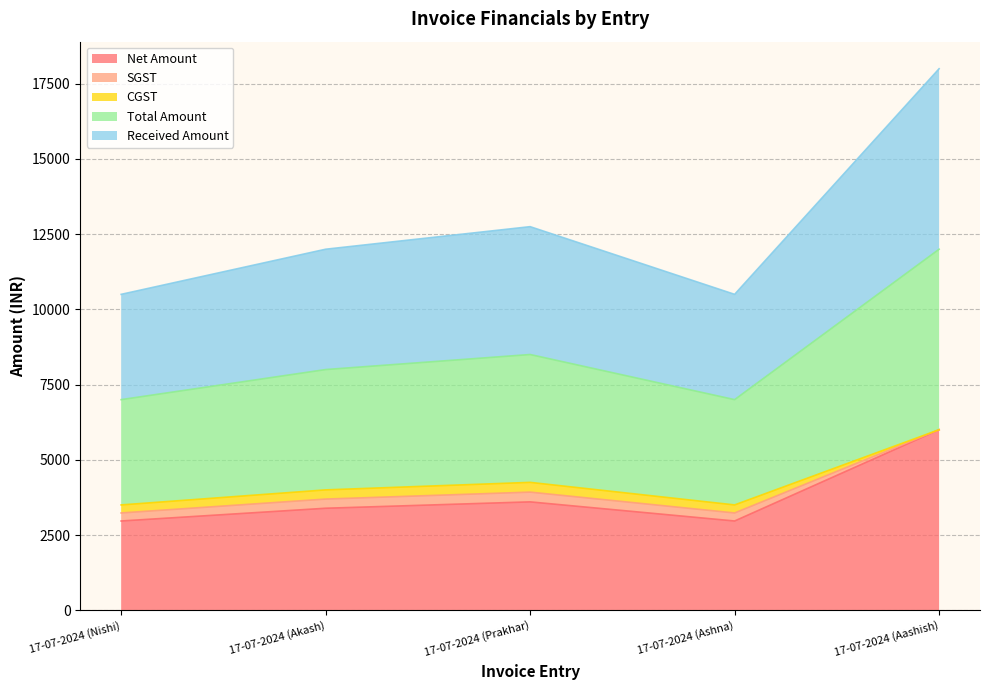

Does the chart have visible grid lines?

Yes